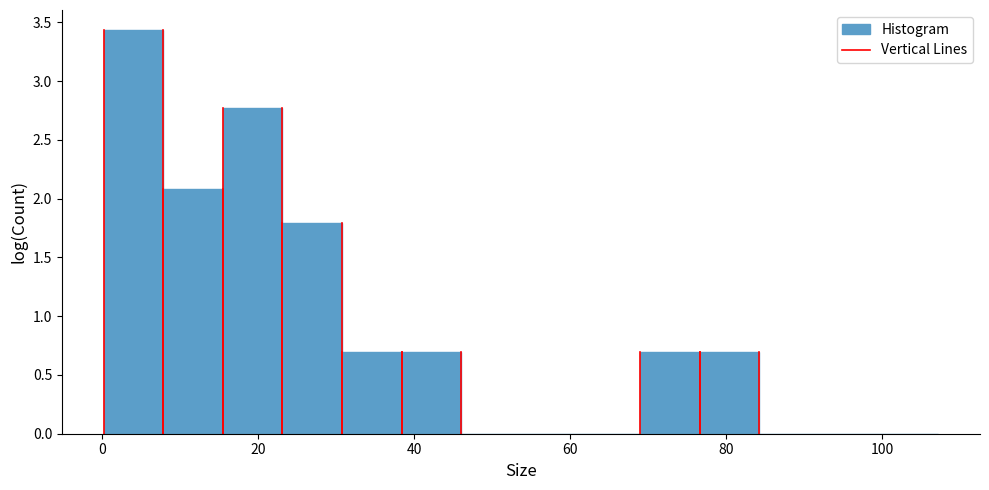

Read against the x-axis, roughly where is the centre of the tallest bar?

4